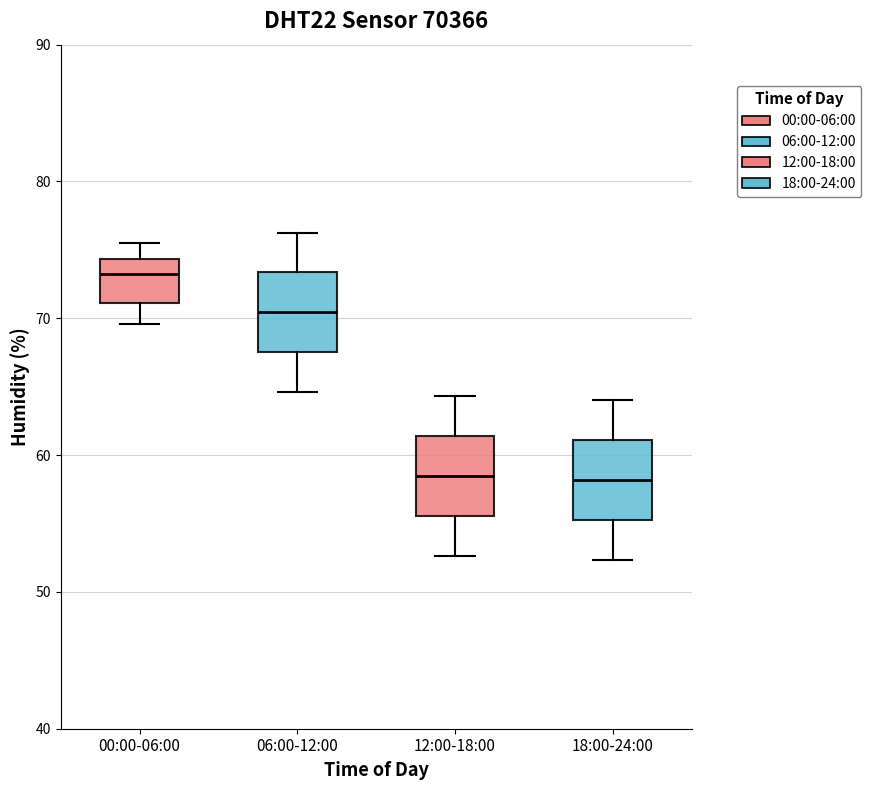

Where does the upper whisker of the box for 12:00-18:00 end on the y-axis? The values are not printed on the chart, so give them approximately, as read against the axis.

64